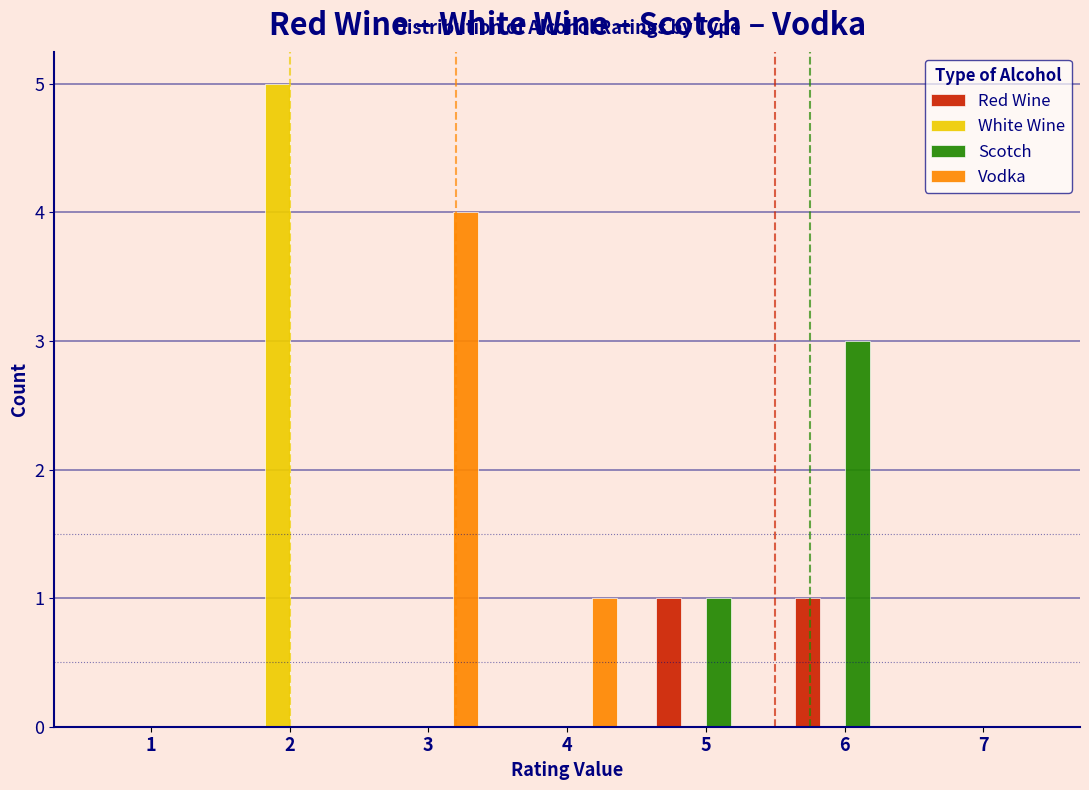

In the Vodka series, which range on the x-axis has the tallest bar?

2.5 to 3.5